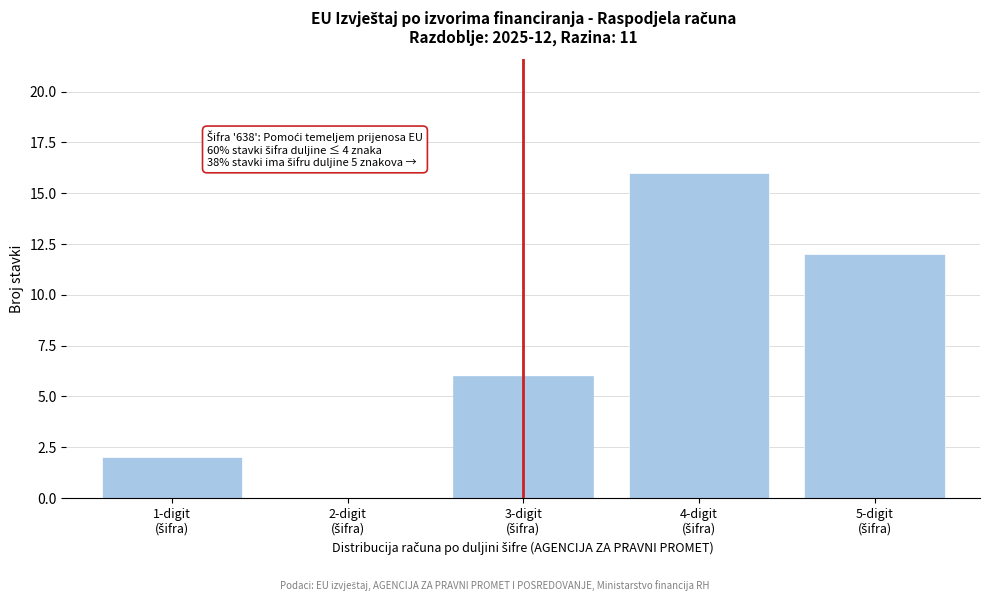

What is the greatest value displayed?

16